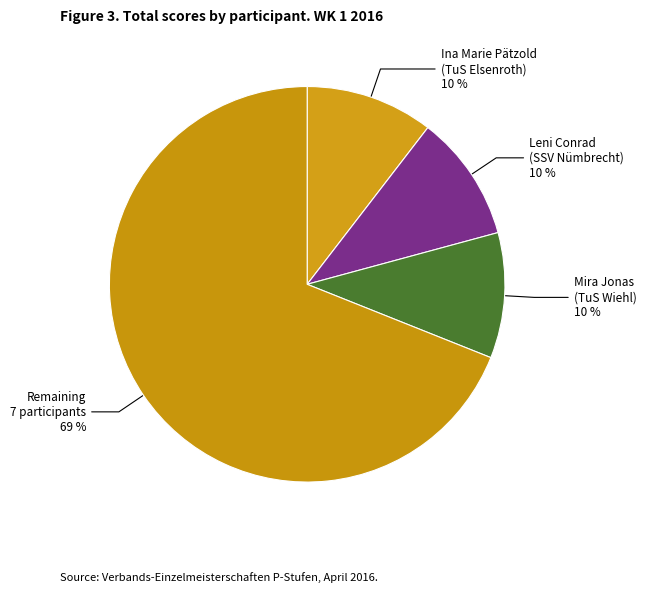

To the nearest percent, what portion does Ina Marie Pätzold (TuS Elsenroth) represent?

10%